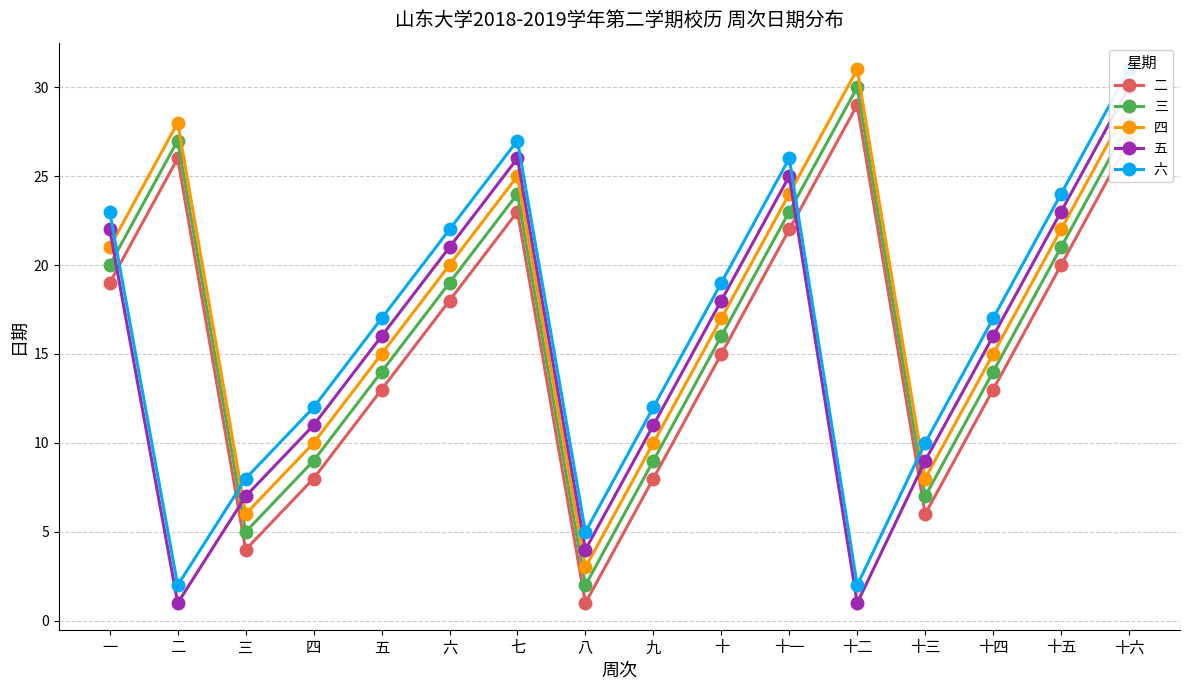

True or false: 二 and 六 cross at least once.

True